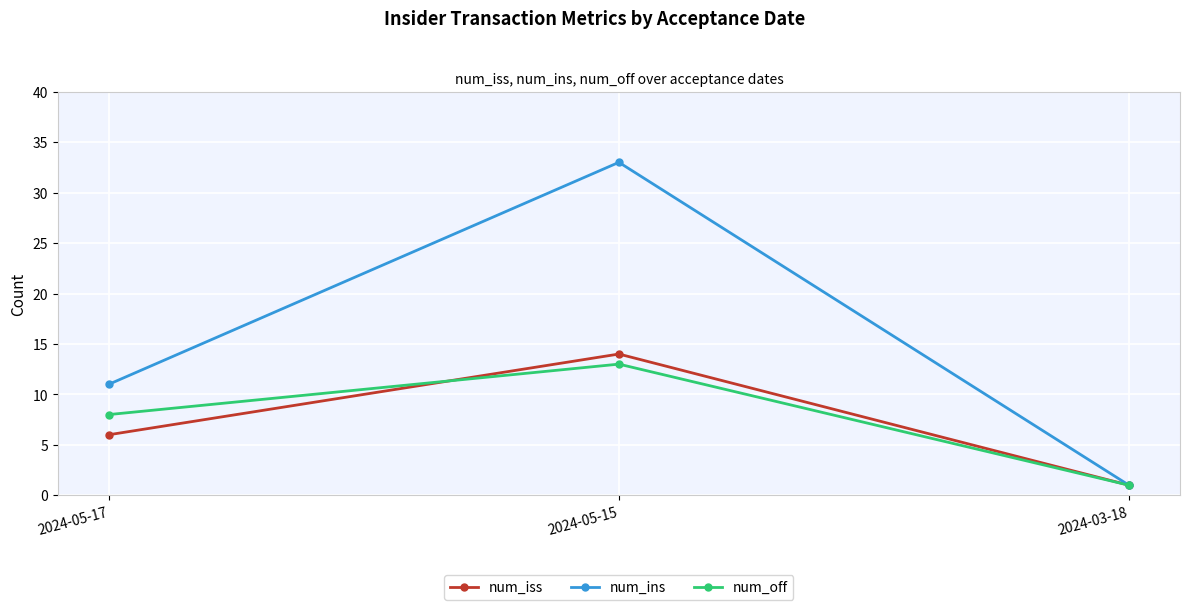

Where is num_ins nearest to the value 17?

2024-05-17